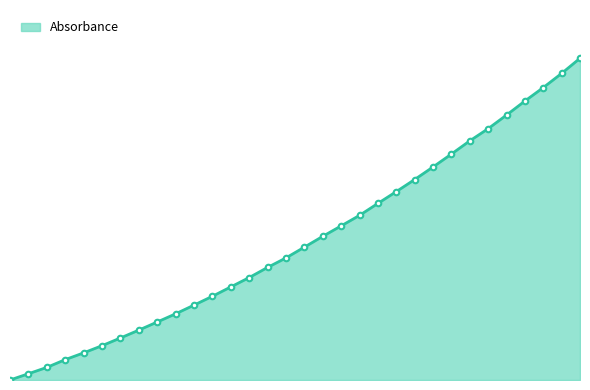

Reading left to right, list all the values displayed in this chart.

218.0596=0.0	218.2508=0.0	218.442=0.0	218.6332=0.1	218.8244=0.1	219.0156=0.1	219.2067=0.1	219.3979=0.2	219.589=0.2	219.7801=0.2	219.9712=0.2	220.1623=0.3	220.3533=0.3	220.5444=0.3	220.7354=0.3	220.9264=0.4	221.1174=0.4	221.3083=0.4	221.4993=0.5	221.6902=0.5	221.8812=0.5	222.0721=0.6	222.263=0.6	222.4538=0.7	222.6447=0.7	222.8355=0.7	223.0264=0.8	223.2172=0.8	223.408=0.9	223.5987=0.9	223.7895=1.0	223.9802=1.0